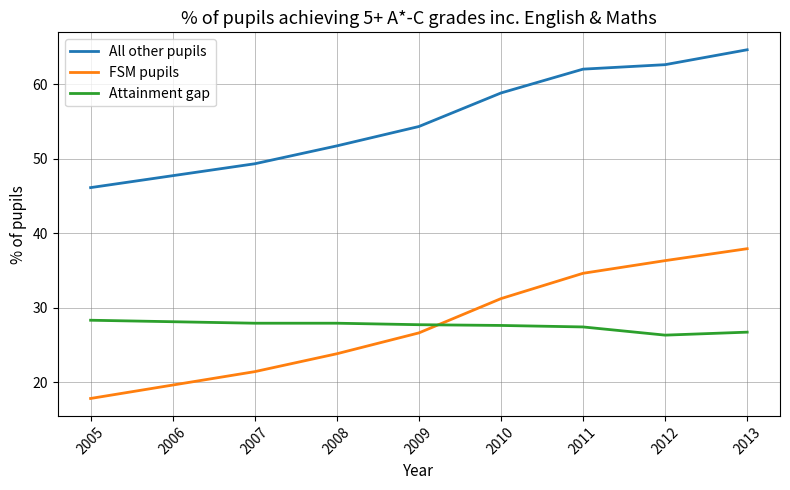

True or false: Attainment gap has a value of 6.6 at 2009.

False